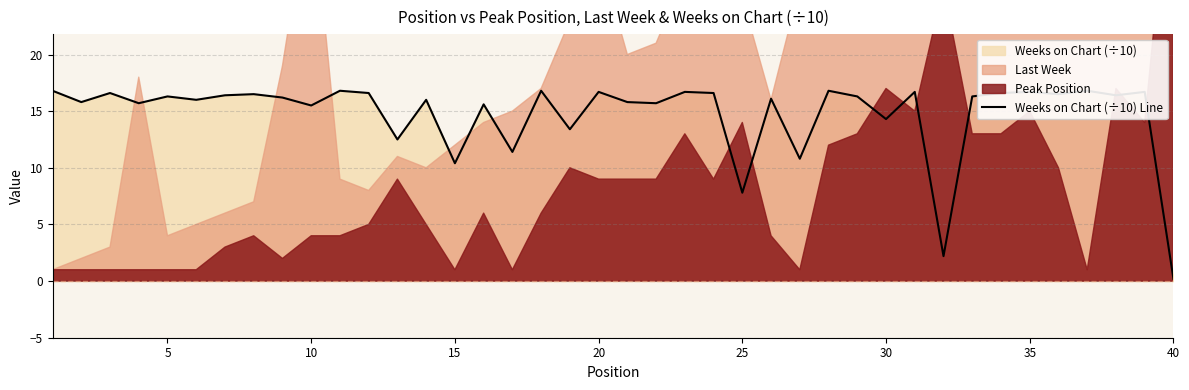

Reading right to left, what are all the values shown in this chart?

0.2	16.7	16.4	16.8	16.5	16.7	16.6	16.3	2.2	16.7	14.3	16.3	16.8	10.8	16.1	7.8	16.6	16.7	15.7	15.8	16.7	13.4	16.8	11.4	15.6	10.4	16.0	12.5	16.6	16.8	15.5	16.2	16.5	16.4	16.0	16.3	15.7	16.6	15.8	16.8